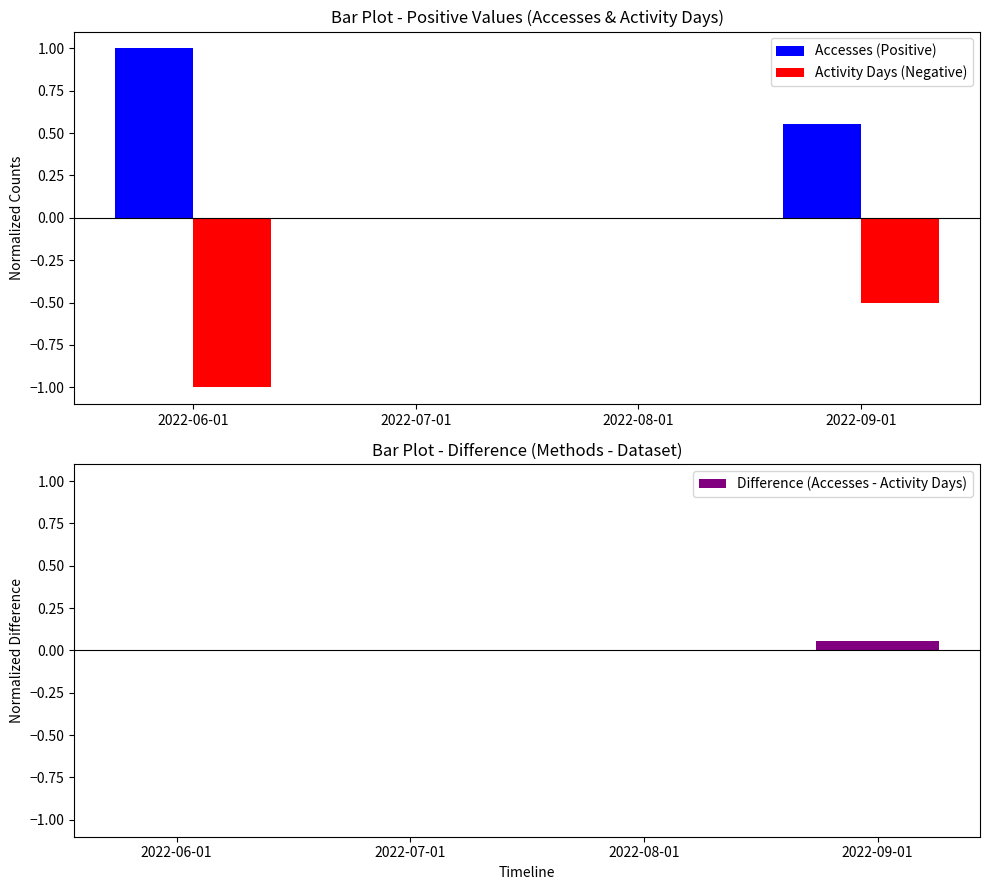

Which category has the highest value in the Difference (Accesses - Activity Days) series?

2022-09-01